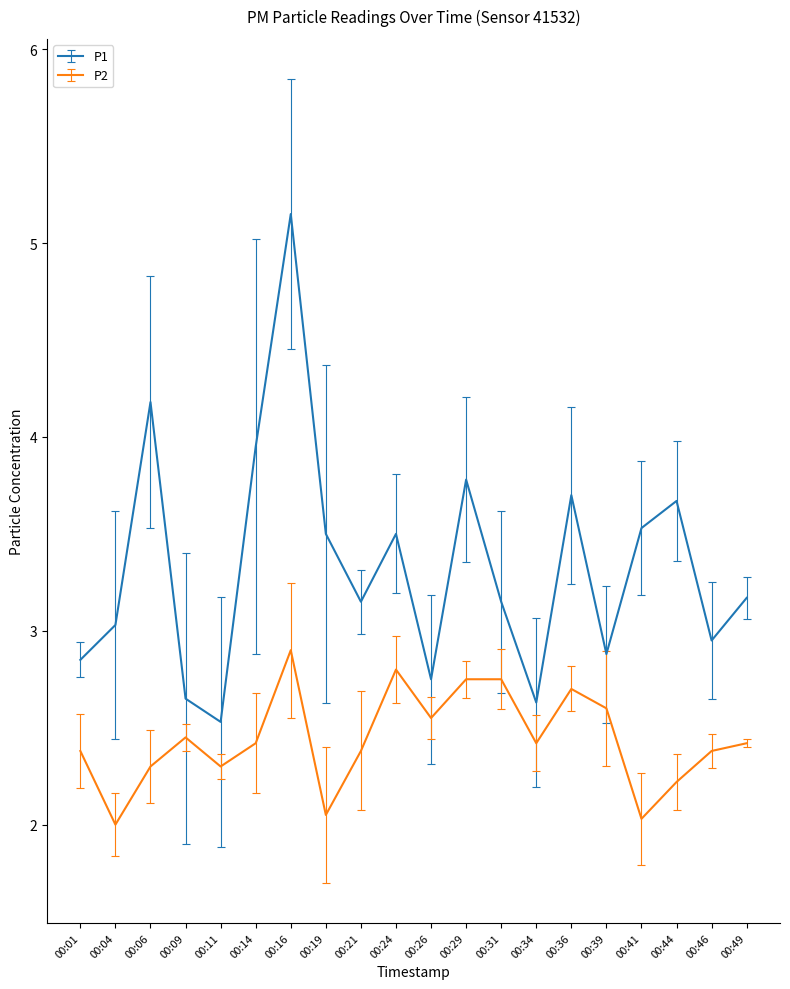

At how many categories does at least one series exceed 4?

2